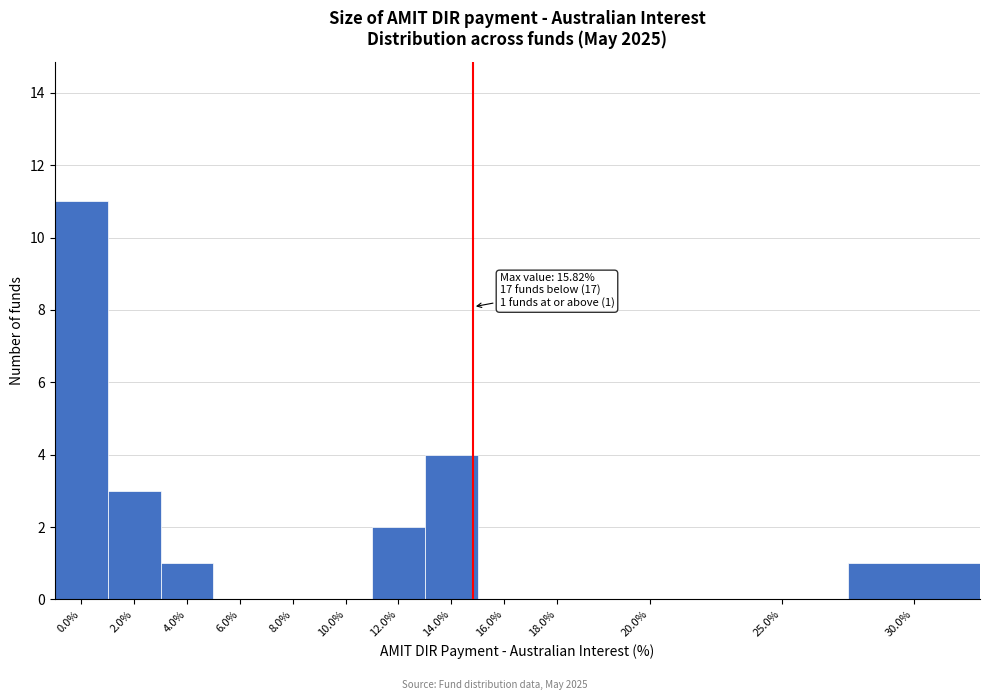

Reading left to right, what are all the values shown in this chart?

0.0%=11	2.0%=3	4.0%=1	6.0%=0	8.0%=0	10.0%=0	12.0%=2	14.0%=4	16.0%=0	18.0%=0	20.0%=0	25.0%=0	30.0%=1